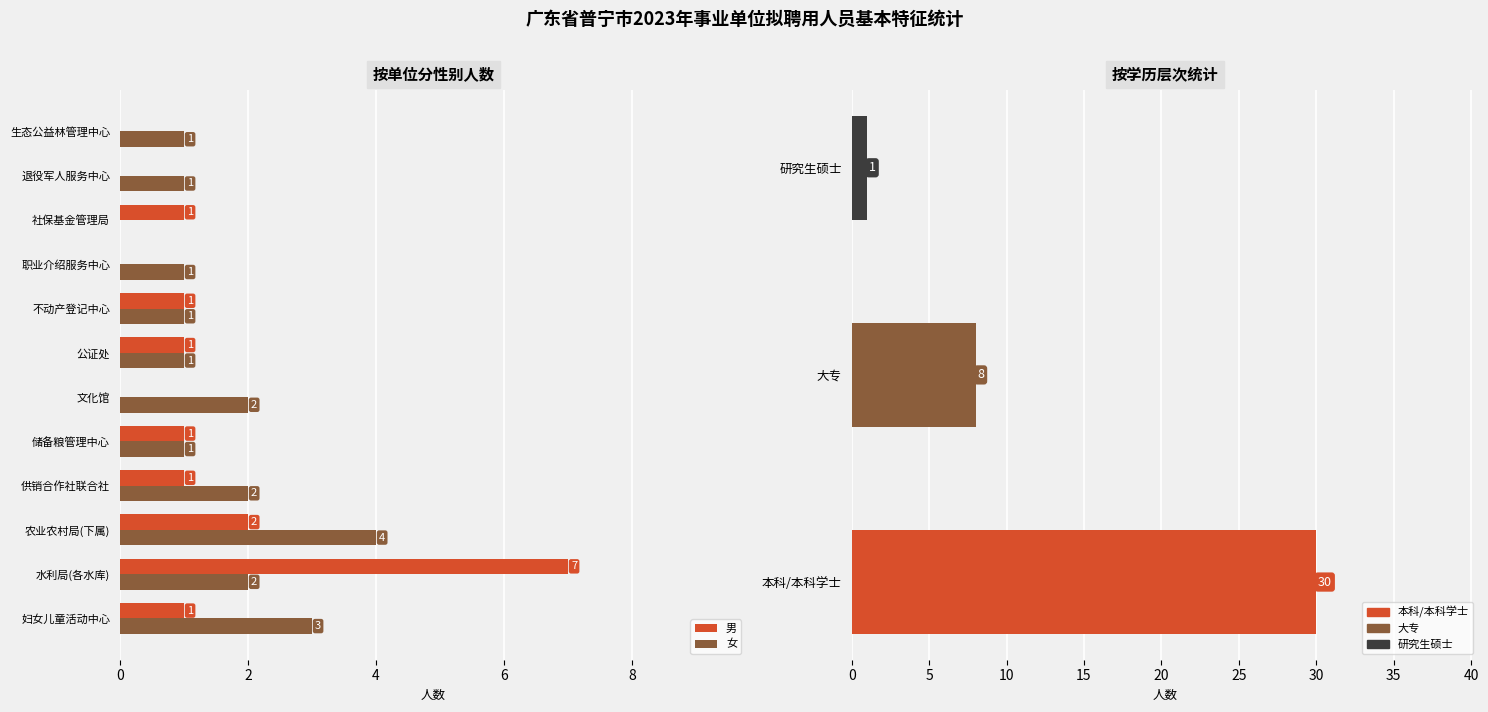

What value does the 女 series have at 职业介绍服务中心?

1